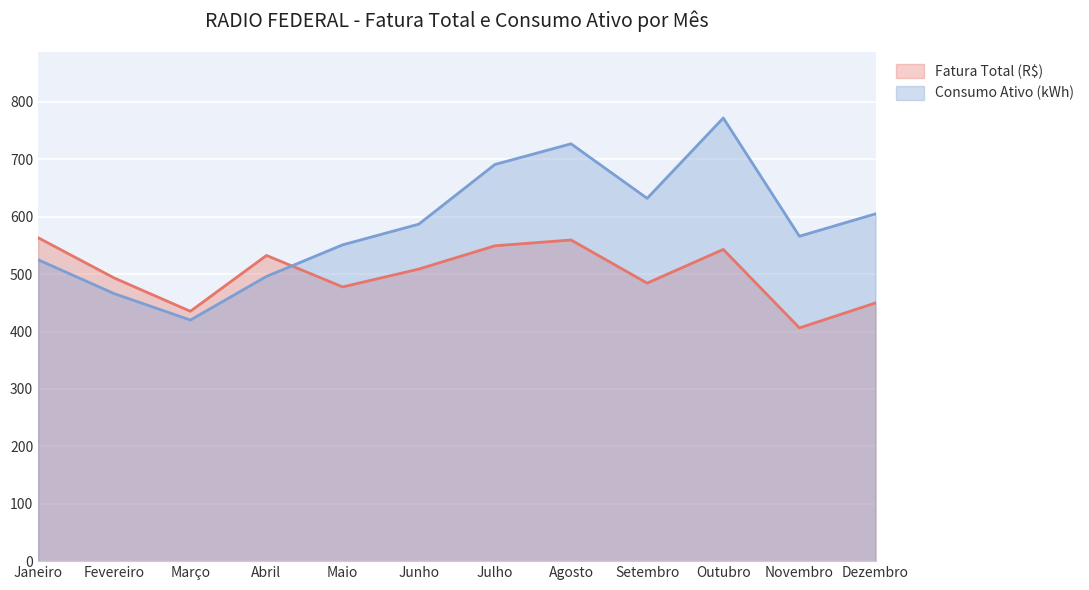

What is the label of the 7th point from the right?

Junho